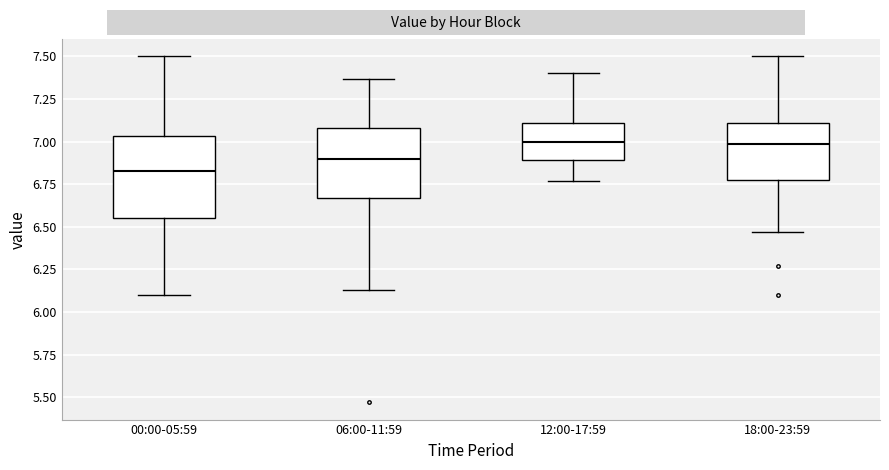

Reading left to right, read every box against the y-axis: the position of its median line, the range the box covers, and the ends of its whiskers. The values are not printed on the chart, so give them approximately, as read against the axis.

00:00-05:59: median 6.85, box 6.55 to 7.05, whiskers 6.10 to 7.50
06:00-11:59: median 6.90, box 6.65 to 7.10, whiskers 6.15 to 7.35
12:00-17:59: median 7.00, box 6.90 to 7.10, whiskers 6.75 to 7.40
18:00-23:59: median 7.00, box 6.80 to 7.10, whiskers 6.45 to 7.50